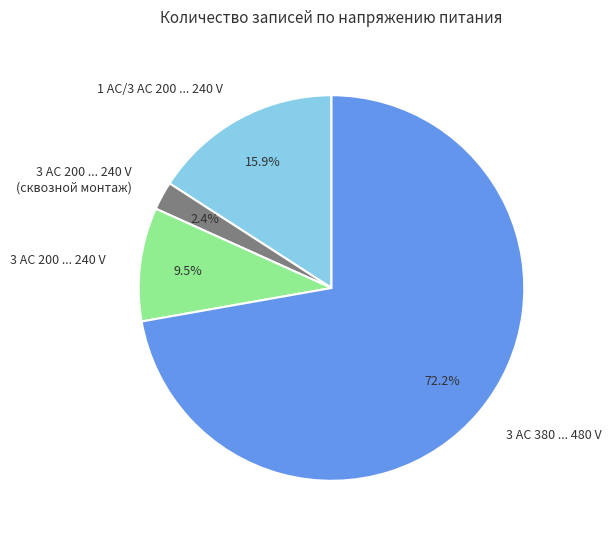

What percentage is NOT represented by 1 AC/3 AC 200 ... 240 V?

84.1%